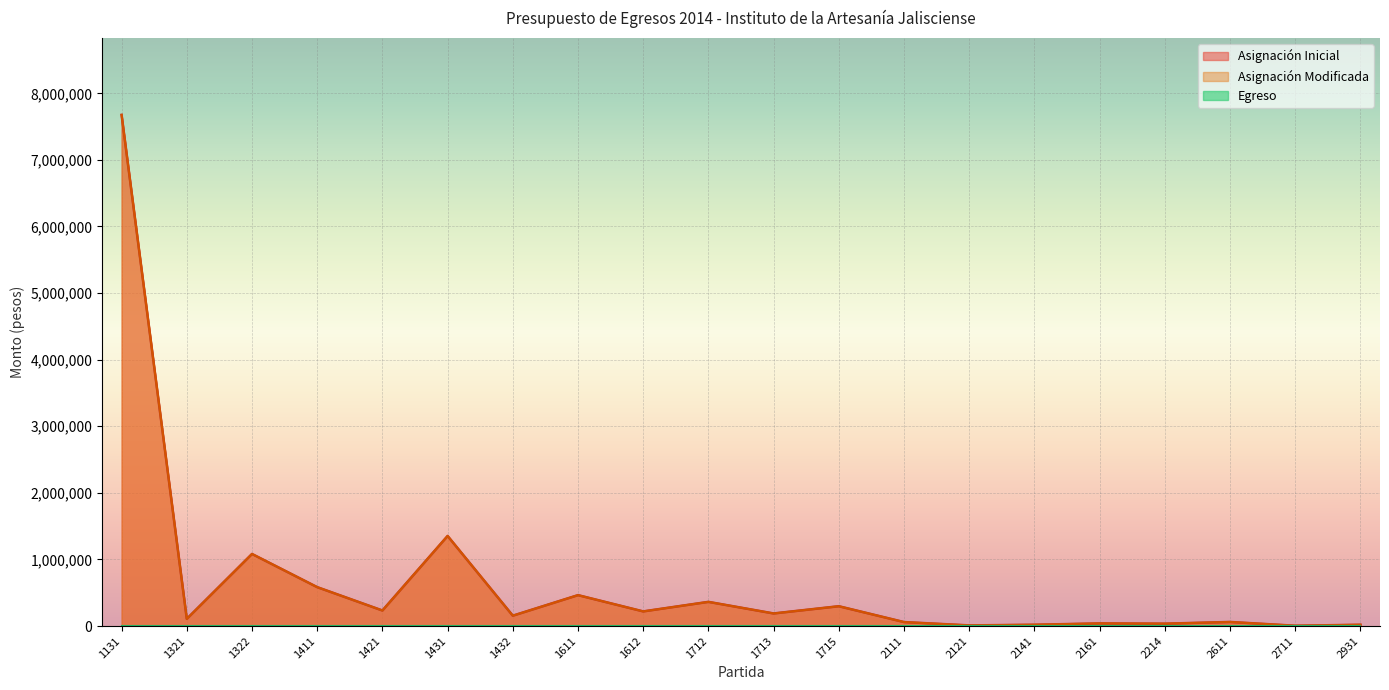

Rank the categories by Asignación Inicial value from highest to lowest.

1131, 1431, 1322, 1411, 1611, 1712, 1715, 1421, 1612, 1713, 1432, 1321, 2611, 2111, 2161, 2214, 2141, 2931, 2121, 2711